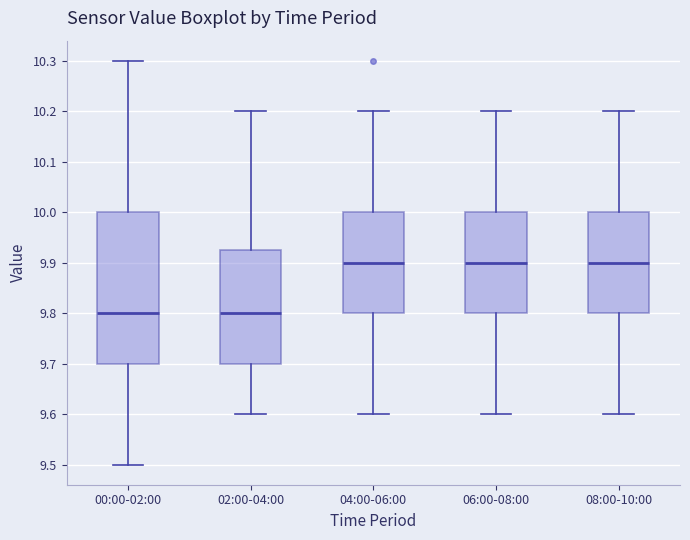

Where does the median line of the box for 02:00-04:00 sit on the y-axis? The values are not printed on the chart, so give them approximately, as read against the axis.

9.80